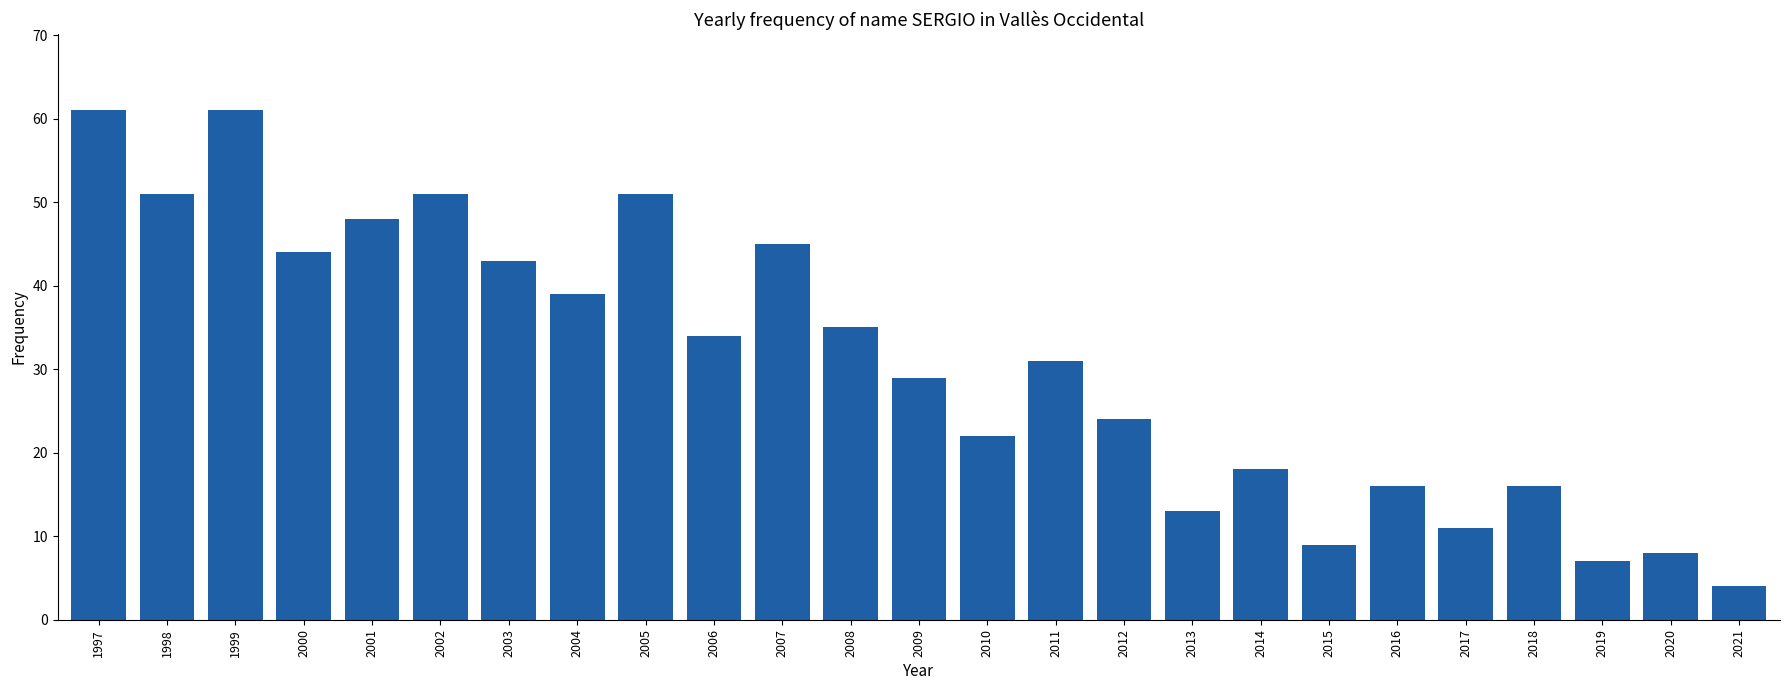

What is the value of the 1st bar from the left?

61